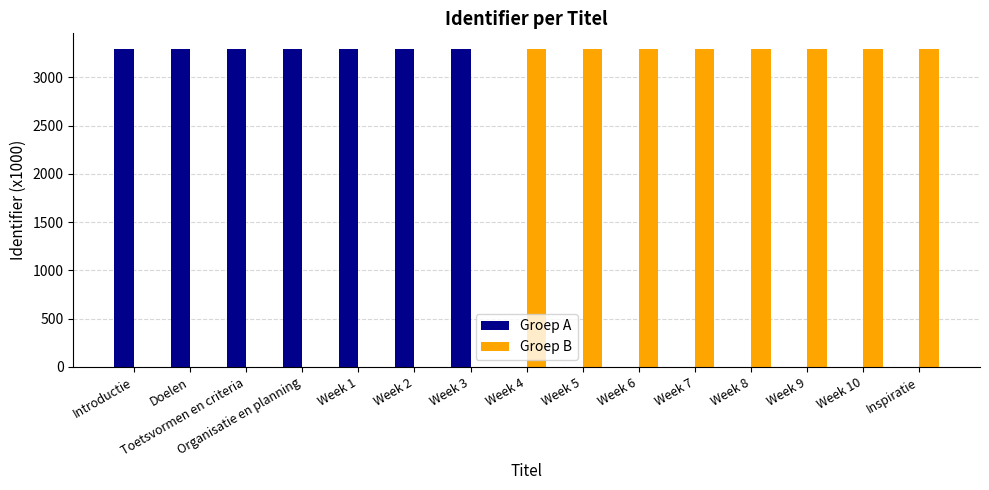

Reading left to right, what are all the values shown in this chart?

Groep A: 3291.6	3291.6	3291.6	3291.6	3291.6	3291.6	3291.6	0.0	0.0	0.0	0.0	0.0	0.0	0.0	0.0
Groep B: 0.0	0.0	0.0	0.0	0.0	0.0	0.0	3291.6	3291.6	3291.6	3291.6	3291.6	3291.6	3291.6	3291.6